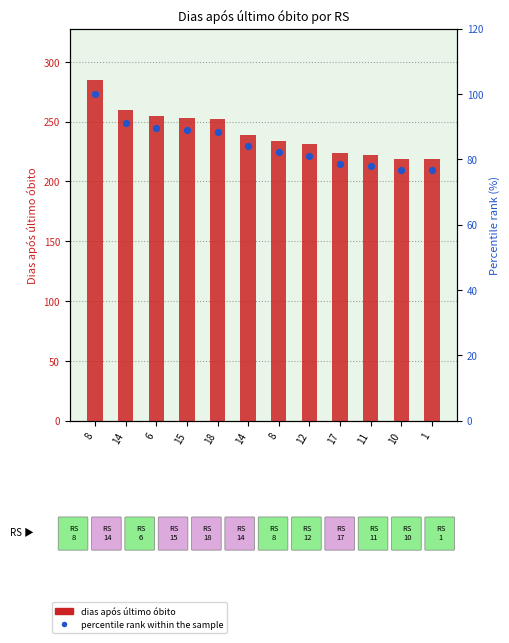

Which series contains the lowest Y value?

percentile rank within the sample